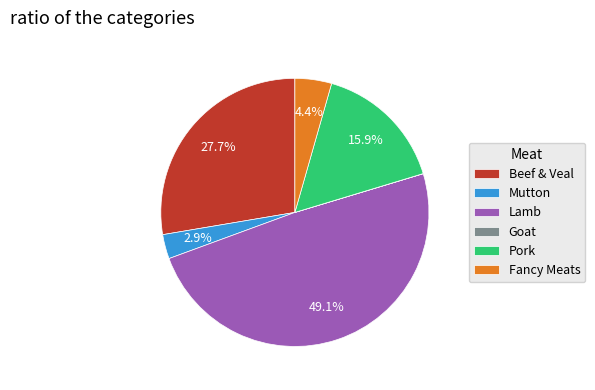

The Lamb slice represents 65% of the pie. True or false?

False